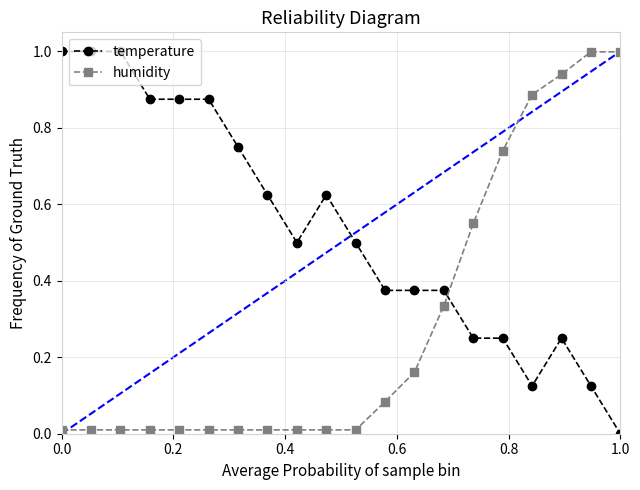

Count the temperature values in the range 0 to 1.

20